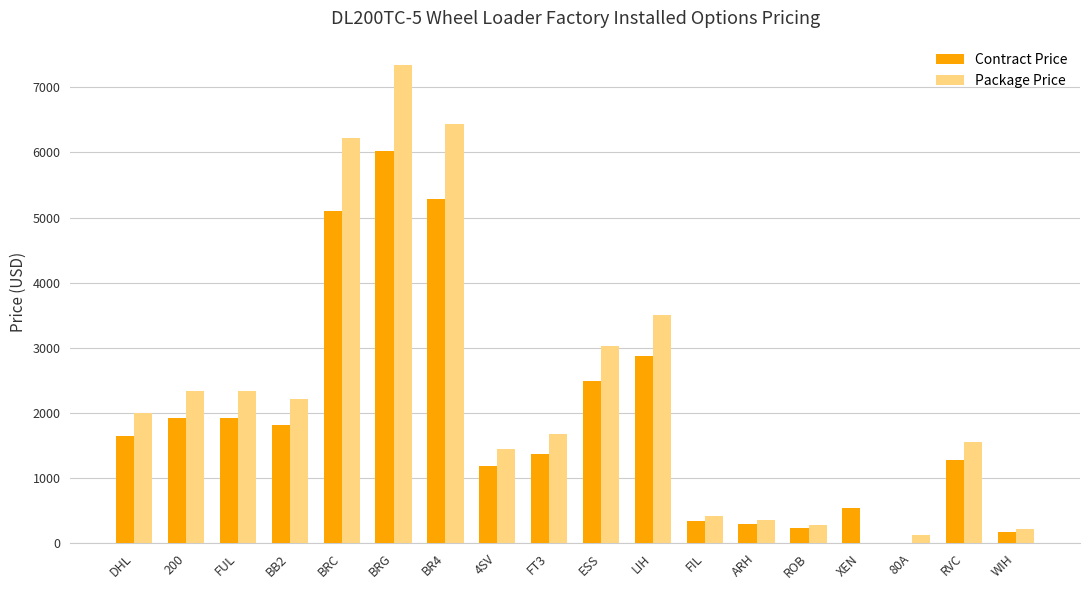

What are all the series names shown in the legend?

Contract Price, Package Price